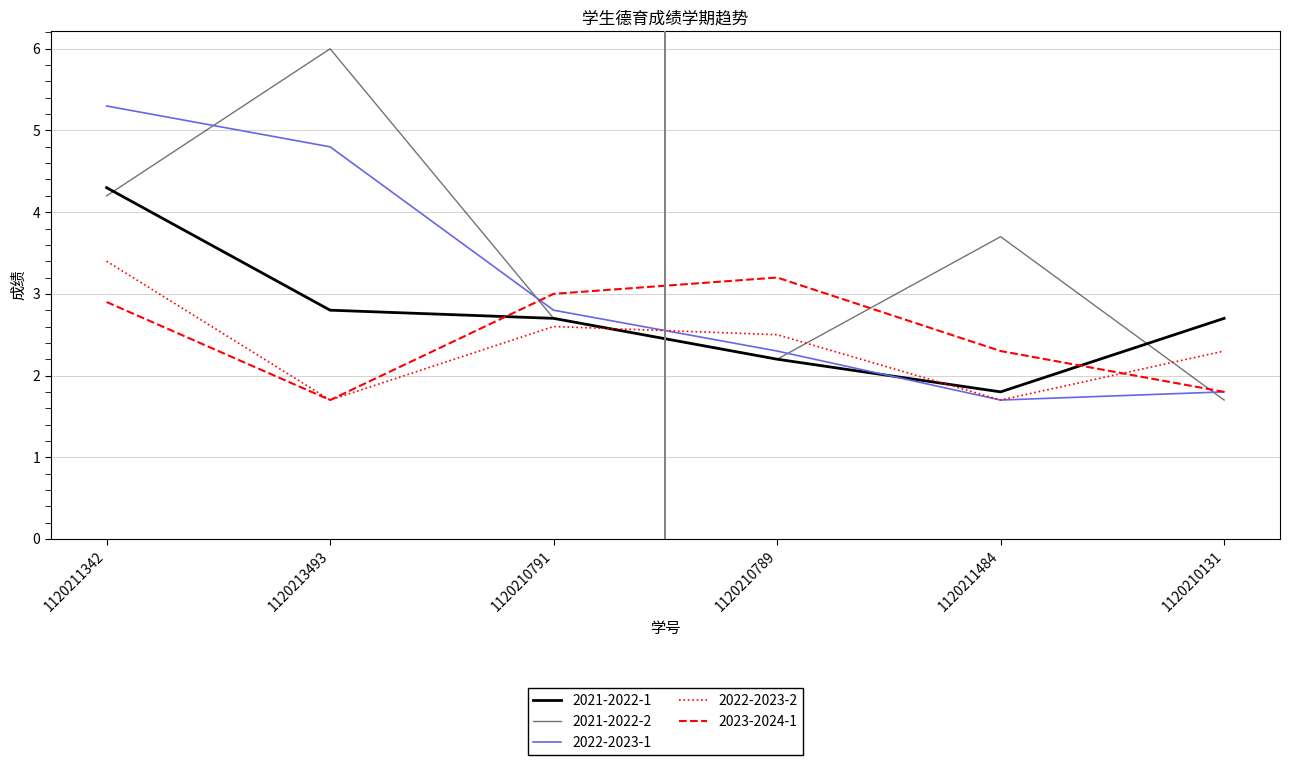

True or false: 2022-2023-2 has a value of 2.6 at 1120210791.

True